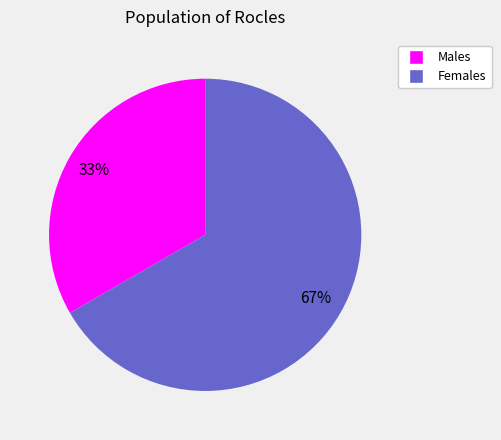

Is there any slice that represents more than half of the pie?

Yes